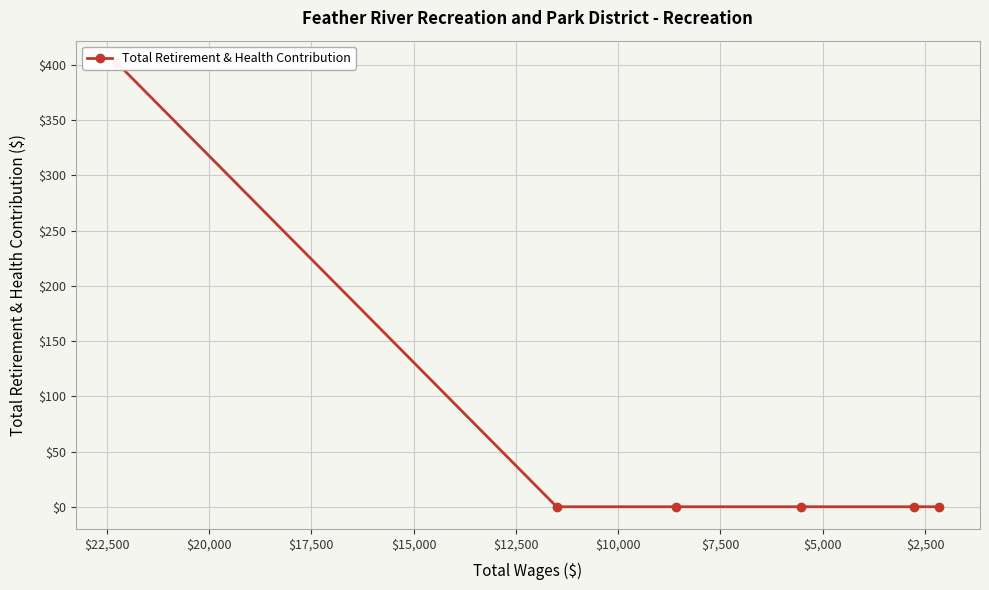

Which label corresponds to the smallest value in the chart?

$2,500